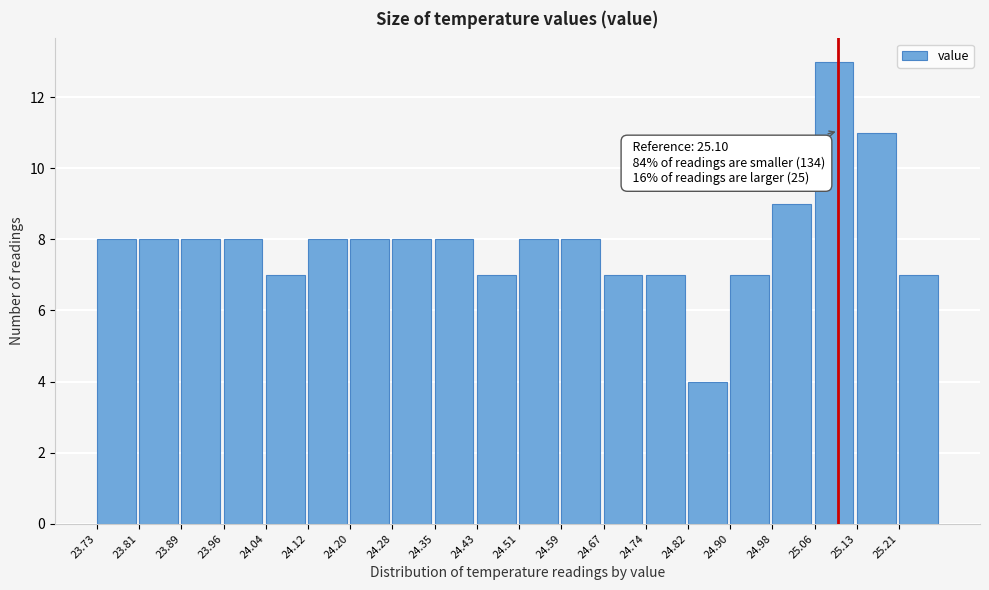

Over which range of the x-axis is the bar tallest?

25.056 to 25.134